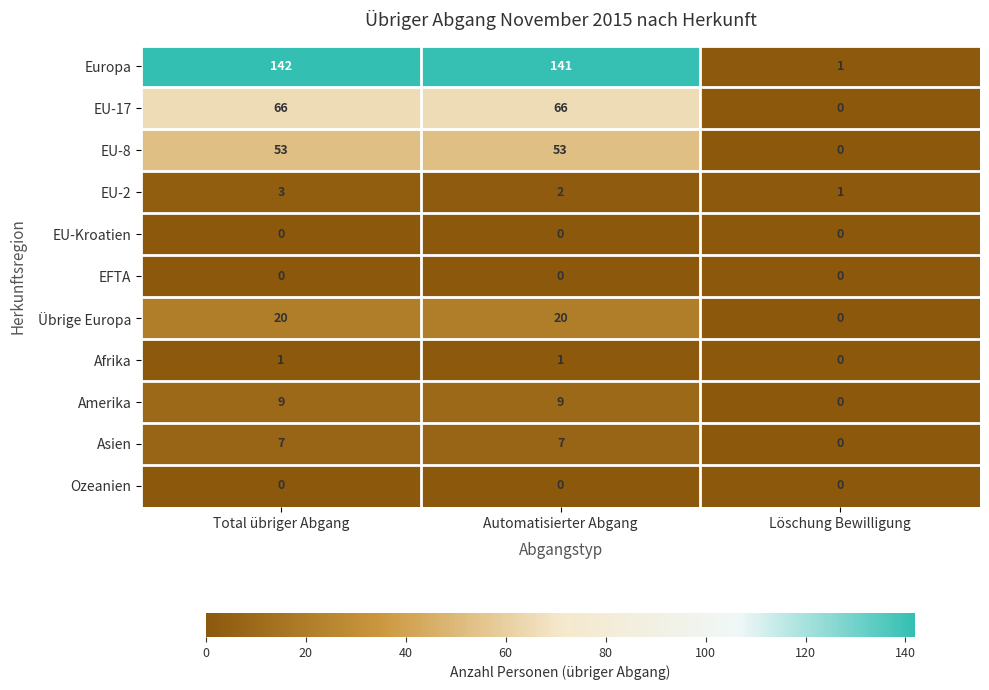

How many series are shown in this chart?

11